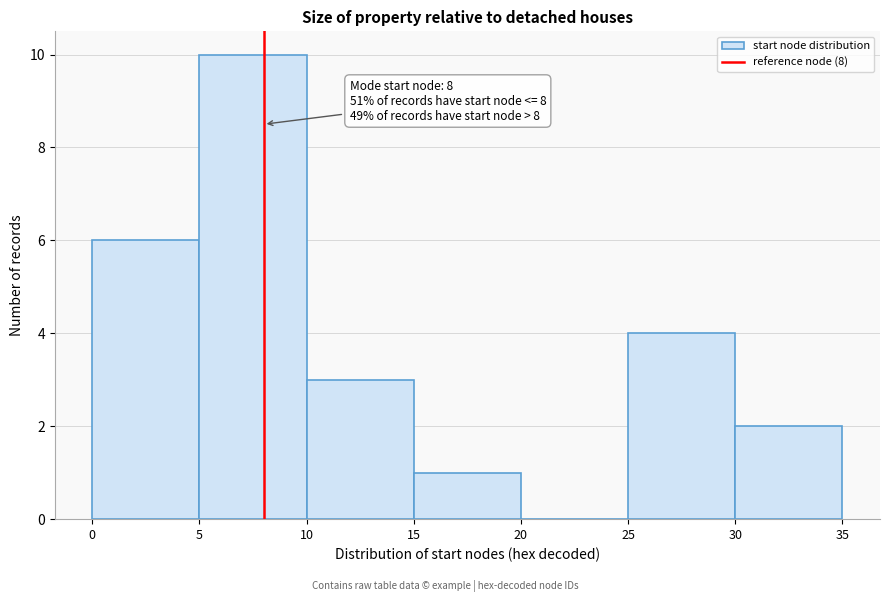

Over which range of the x-axis is the bar tallest?

5 to 10